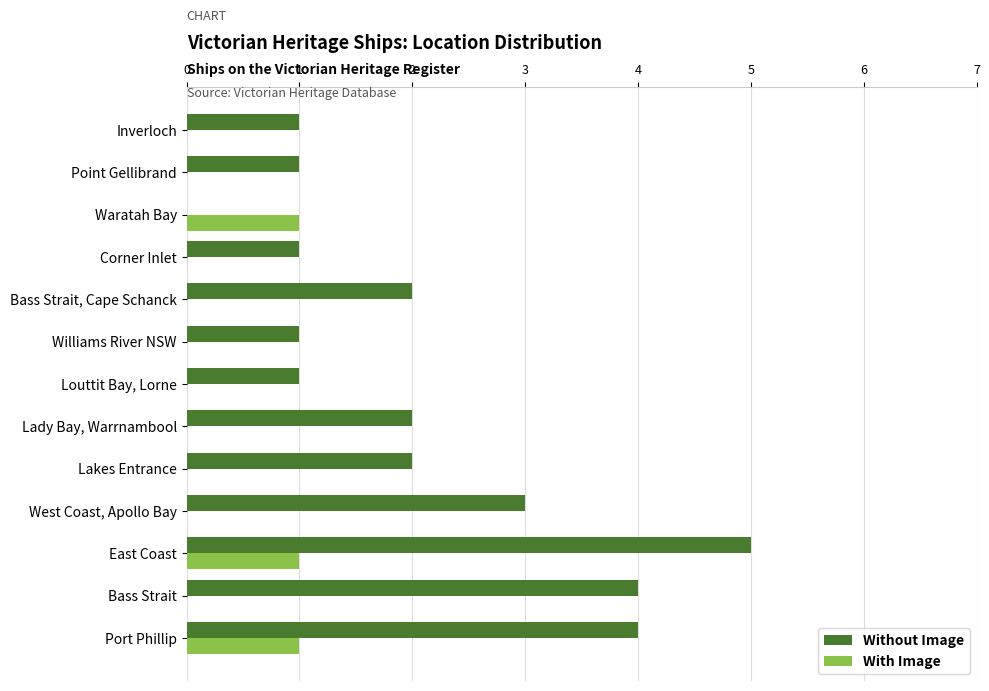

What is the sum of all Without Image values?

27